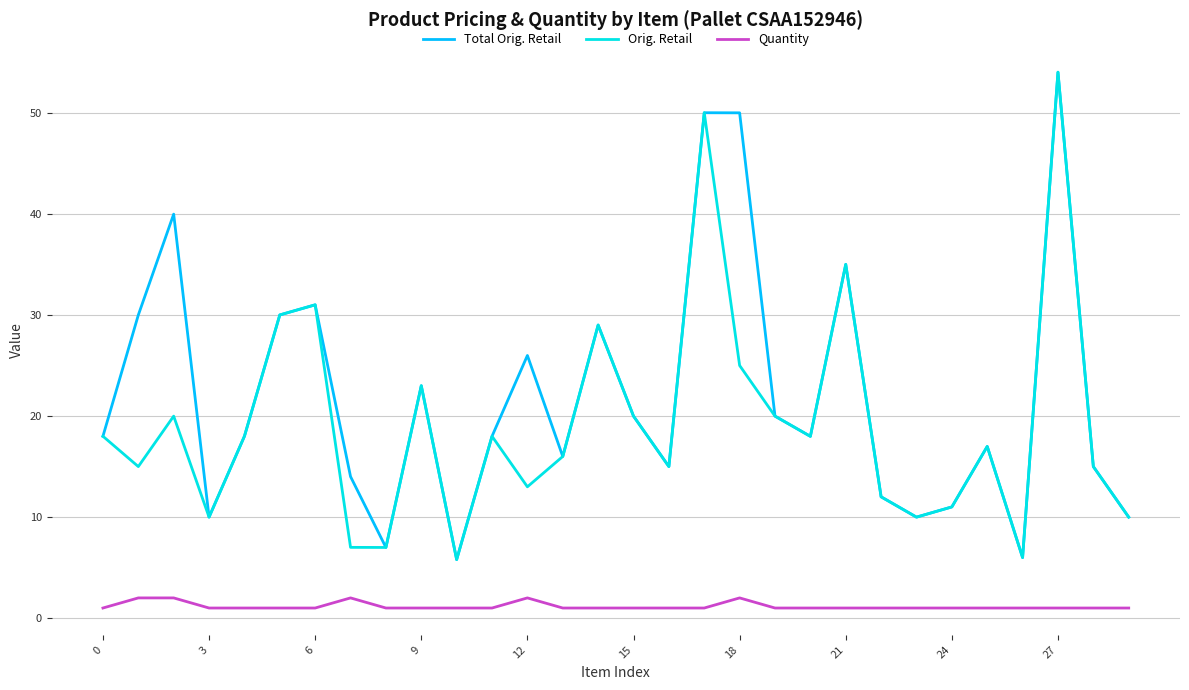

Which series has the largest total across all categories?

Total Orig. Retail